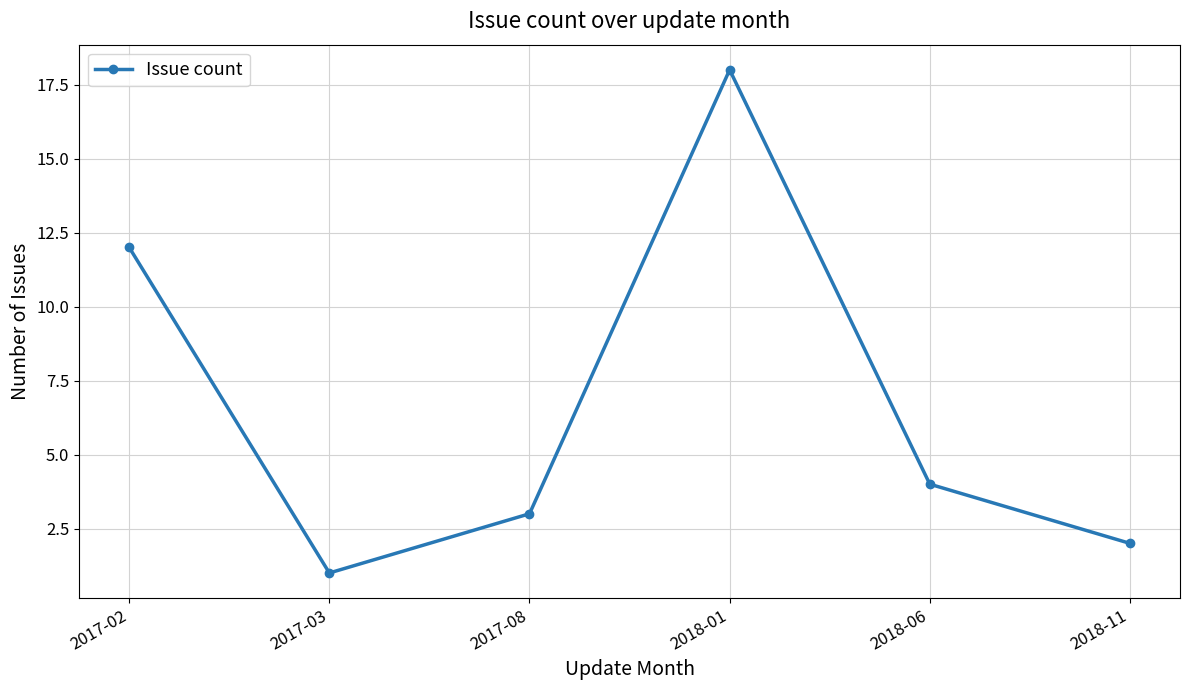

What is the label of the 4th point from the left?

2018-01